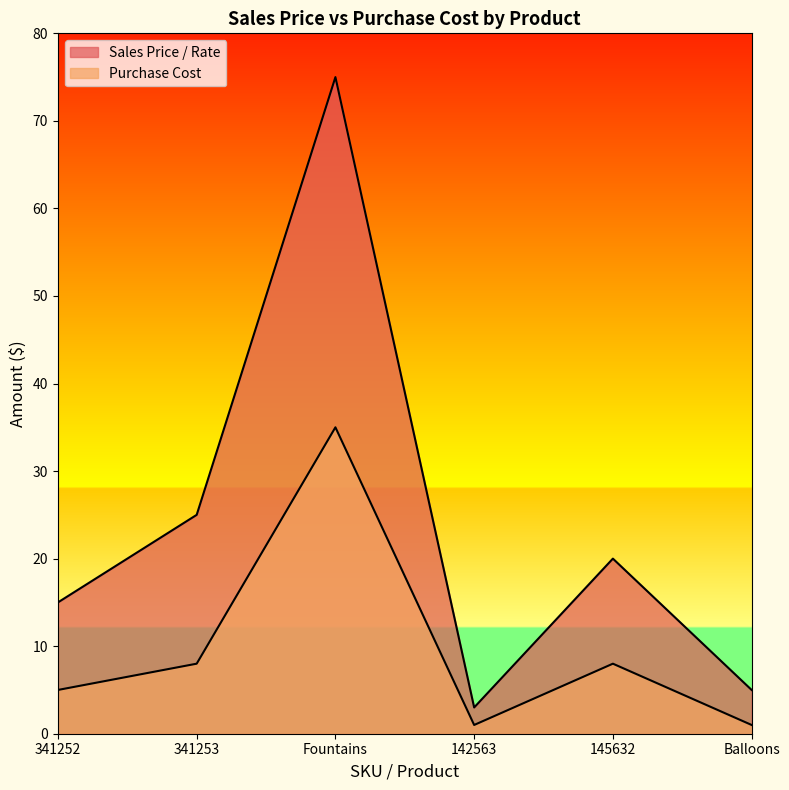

What position from the right is 142563?

3